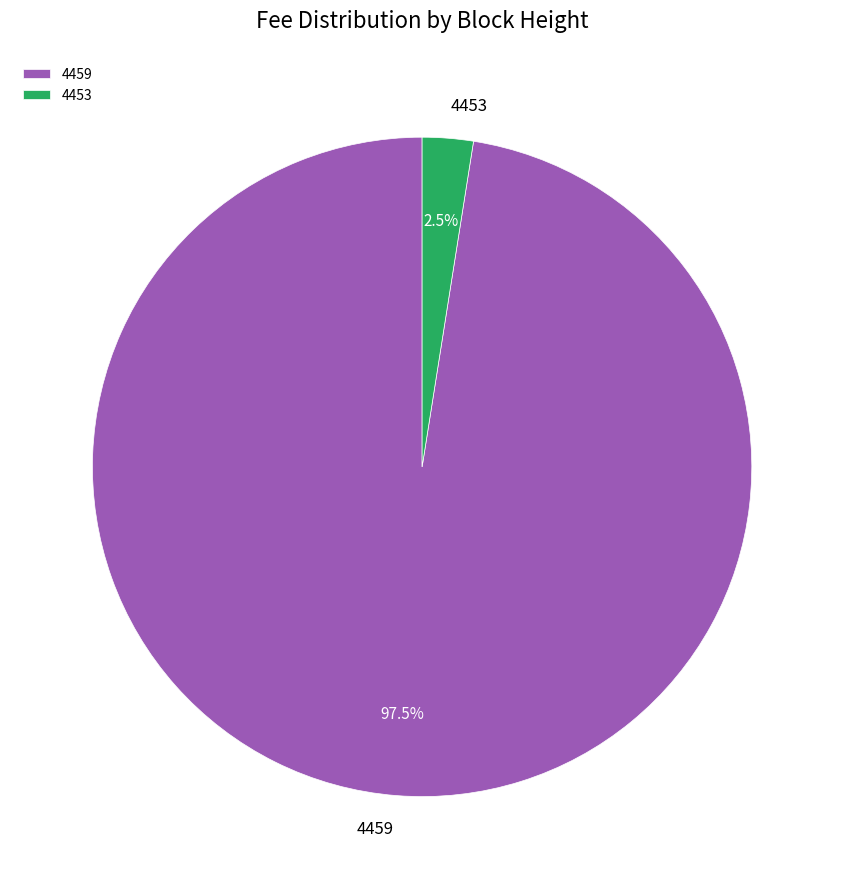

Between 4453 and 4459, which is larger?

4459